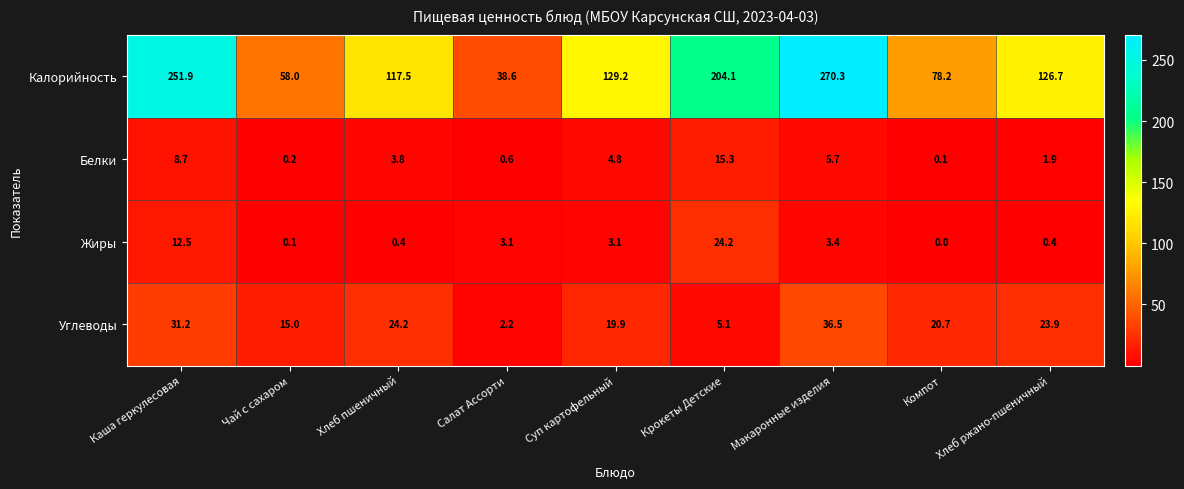

What is the sum of the Белки values at Крокеты Детские and Каша геркулесовая?

24.0